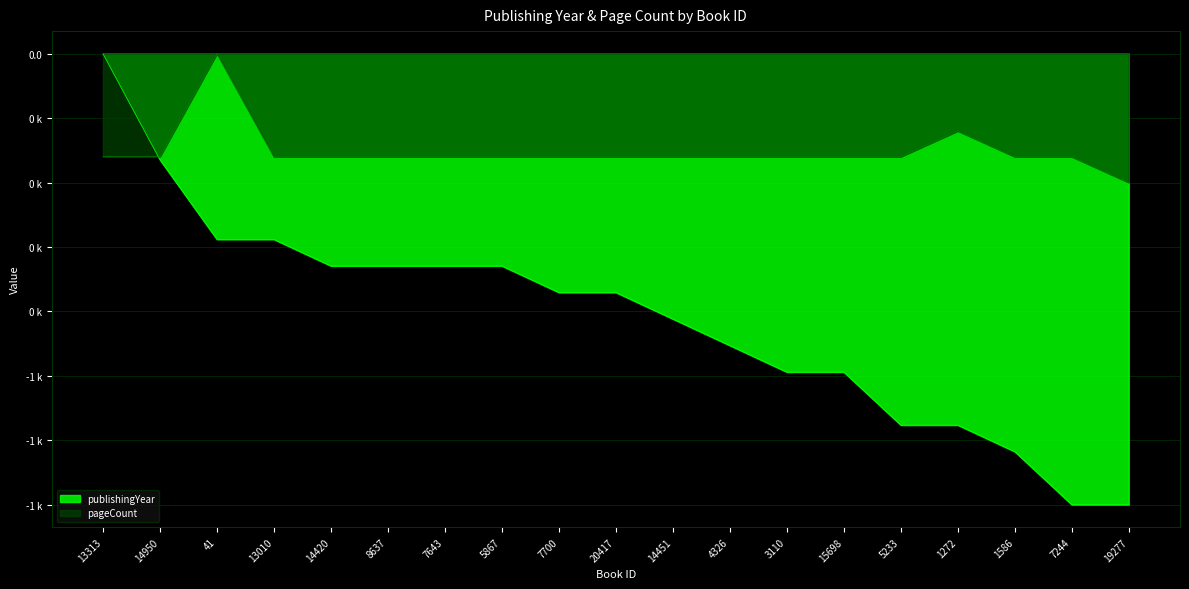

What is the spread (max minus min) of values at 14420?

338.8